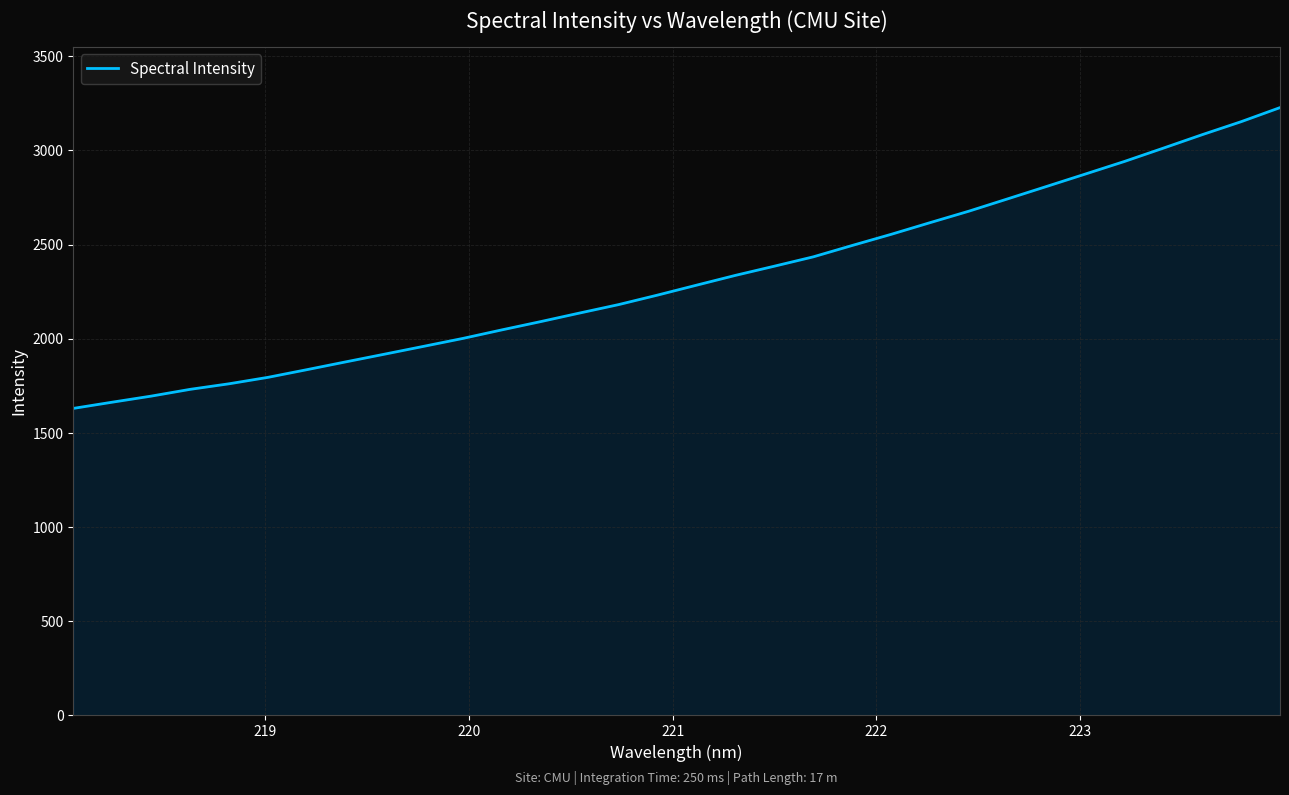

What is the difference between the maximum and minimum values?

1597.8